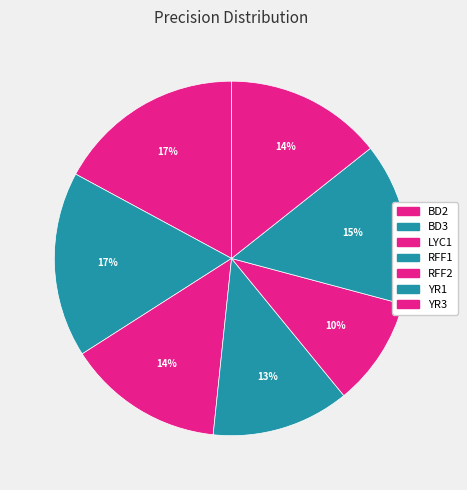

Which category has the biggest portion of the pie?

BD2